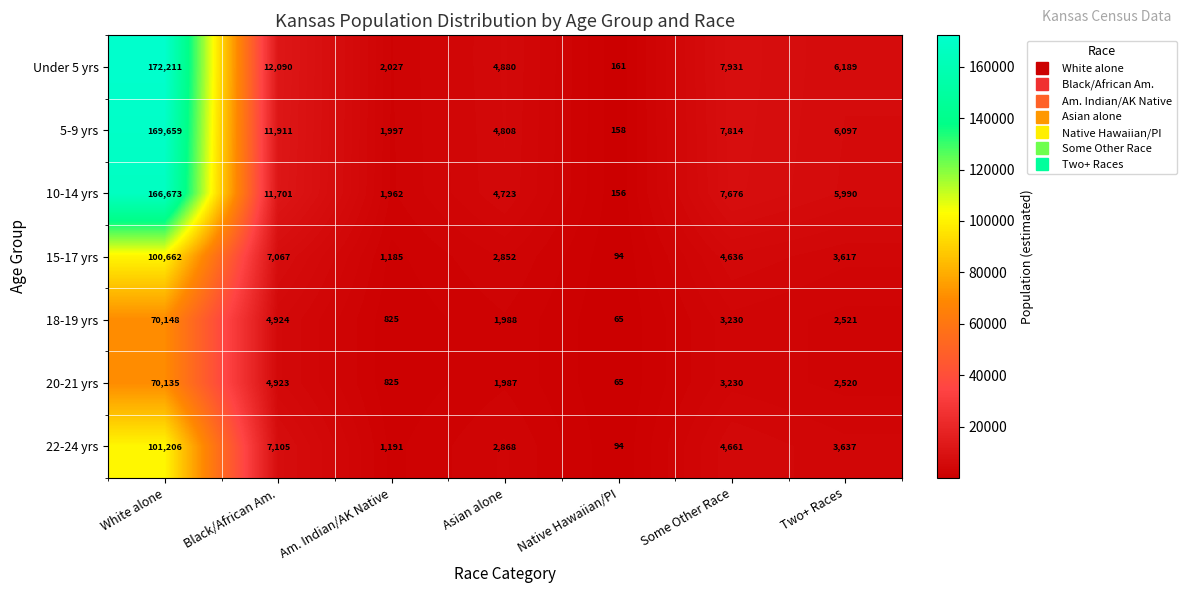

At how many categories does at least one series exceed 170452?

1